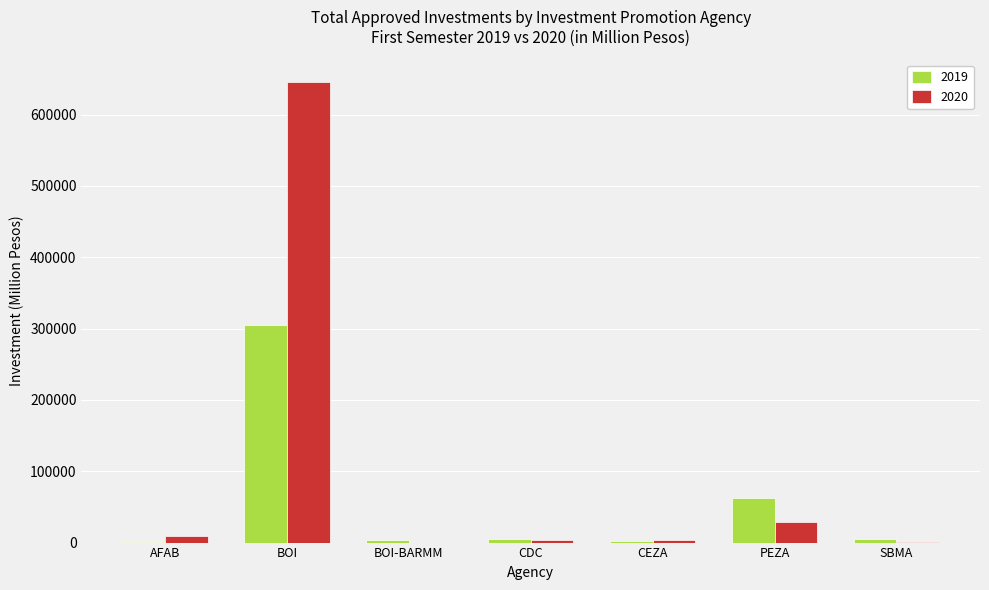

Which label corresponds to the largest value in the chart?

BOI